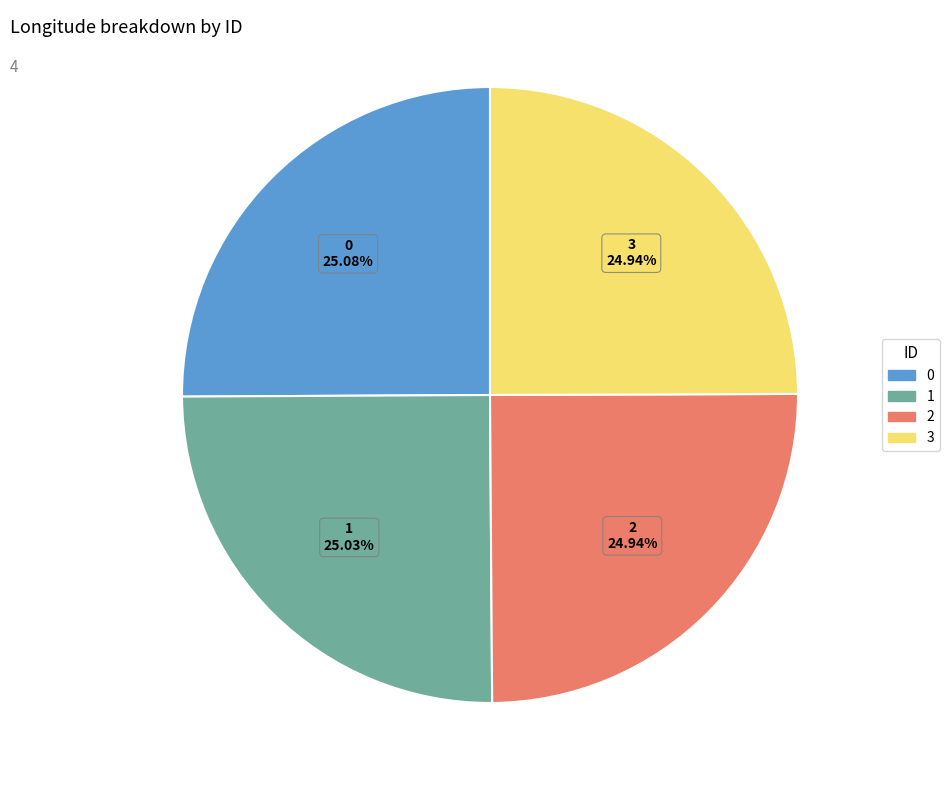

Does 0 represent more than half of the total?

No